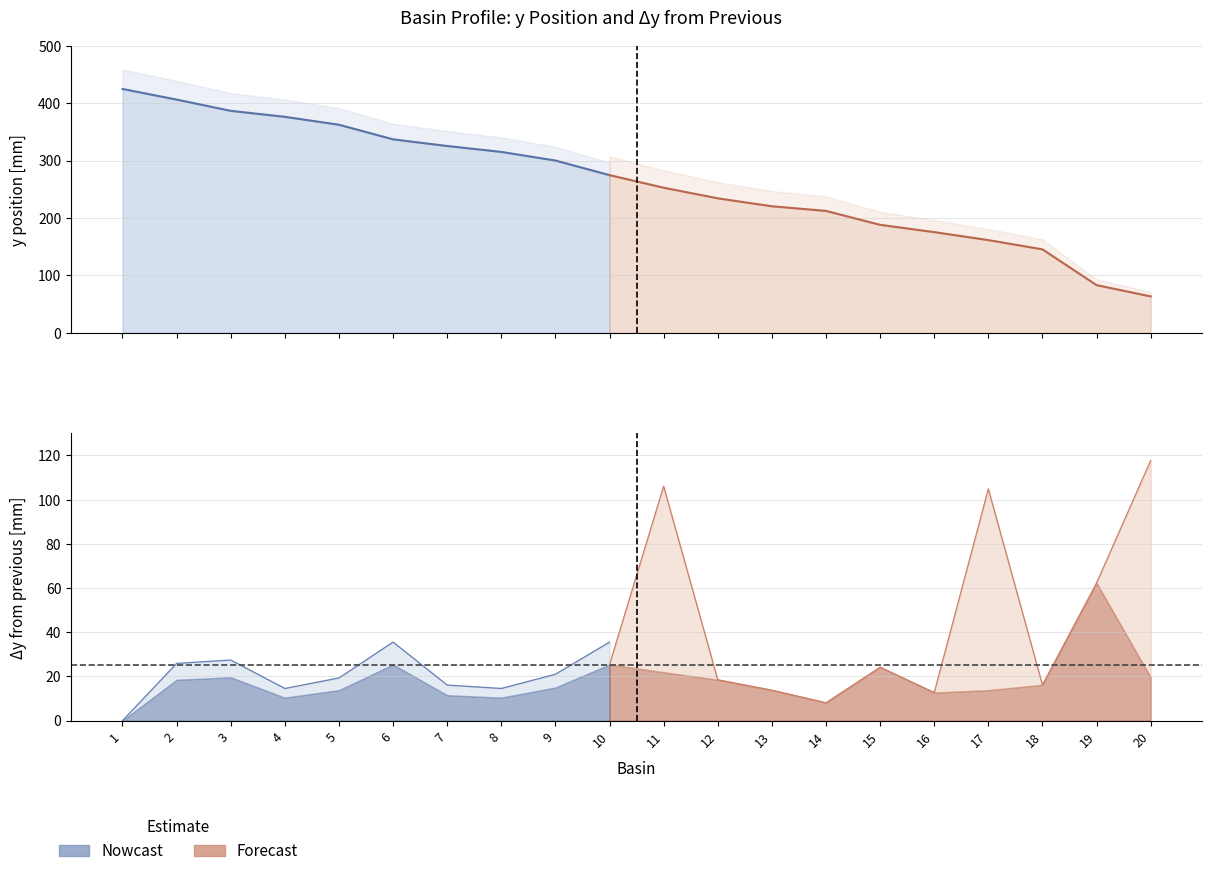

How many lines are shown in the chart?

3